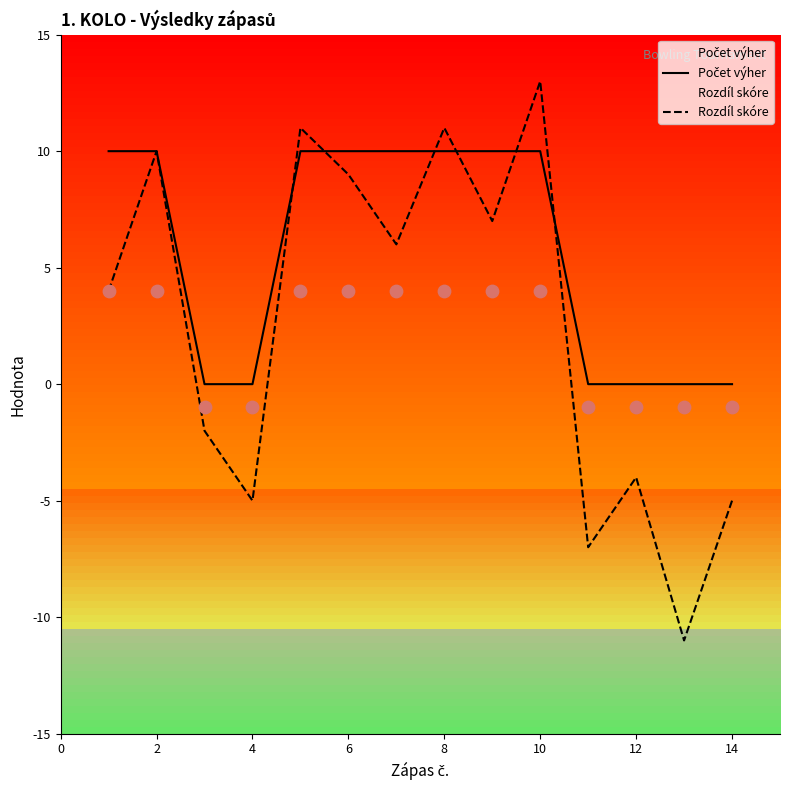

Which series has the widest spread of Y values?

Rozdíl skóre